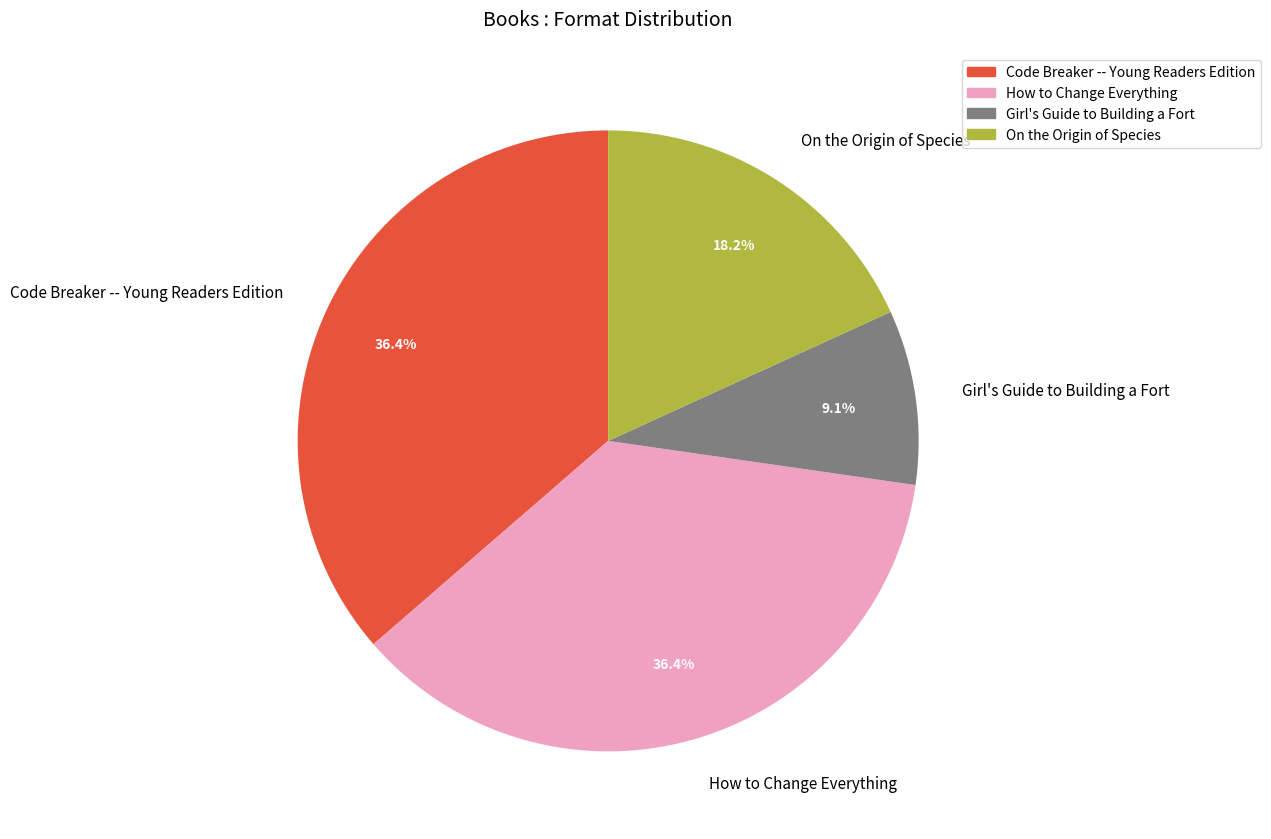

Count the number of slices in the pie.

4